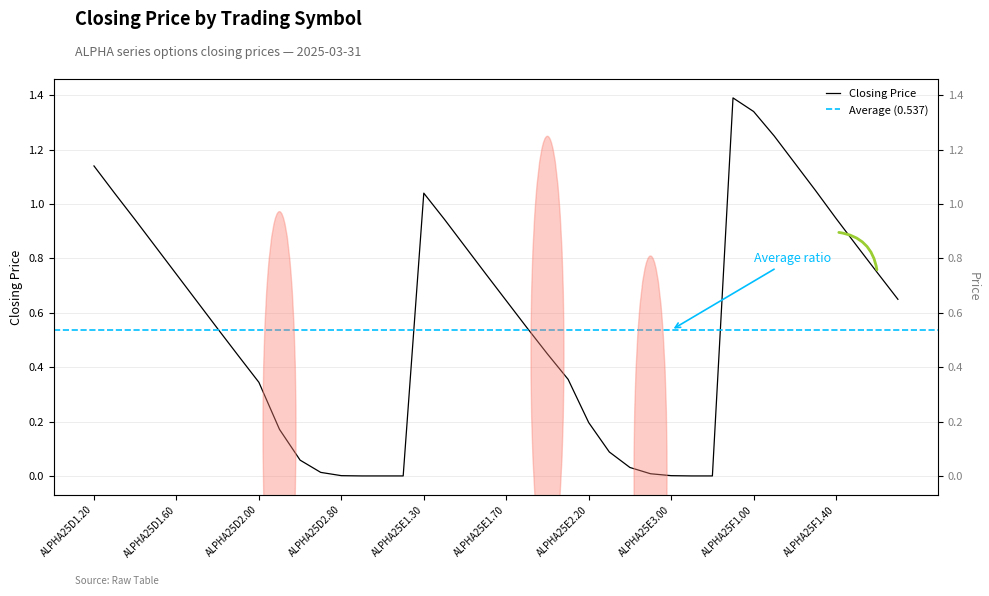

What is the greatest value displayed?

1.4